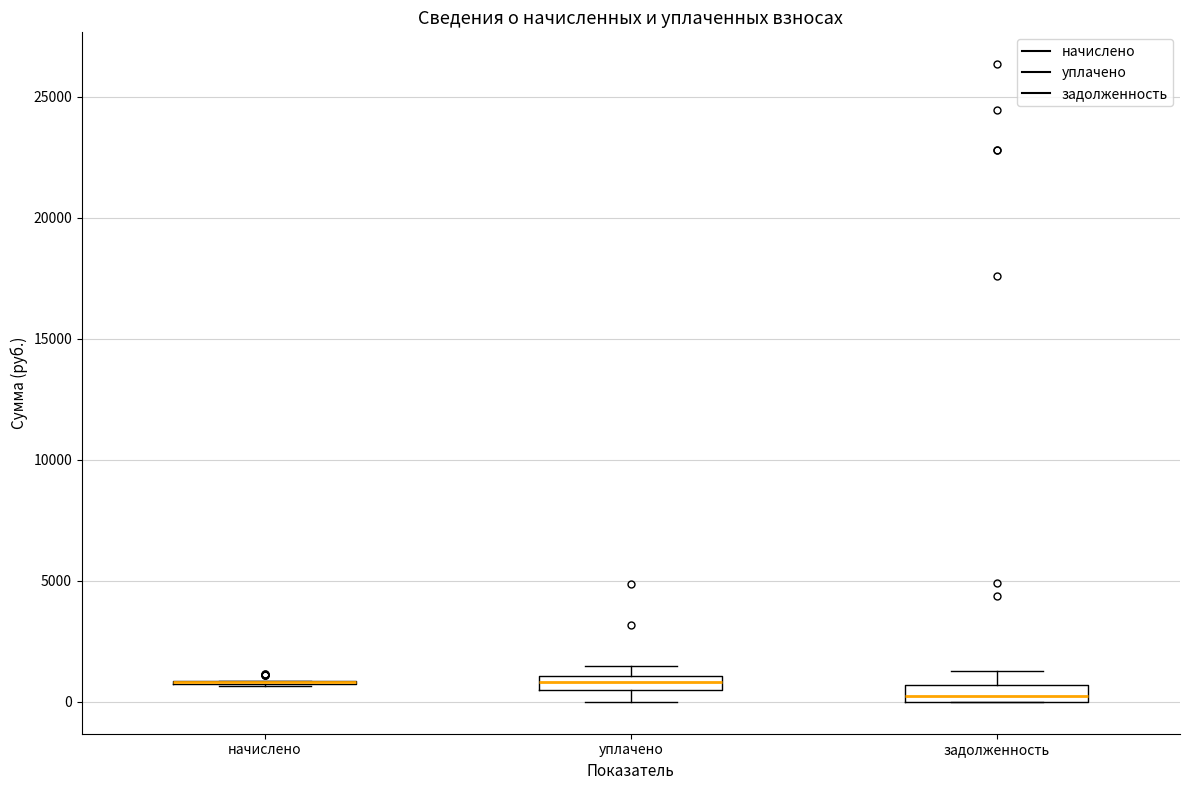

Where does the upper whisker of the box for задолженность end on the y-axis? The values are not printed on the chart, so give them approximately, as read against the axis.

1500